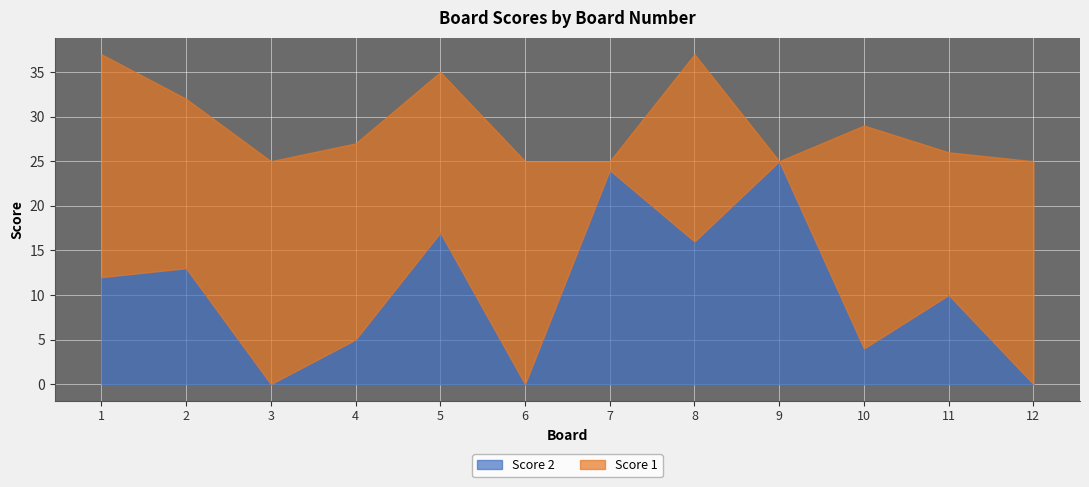

Which series ends up on top after the final intersection of Score 1 and Score 2?

Score 1